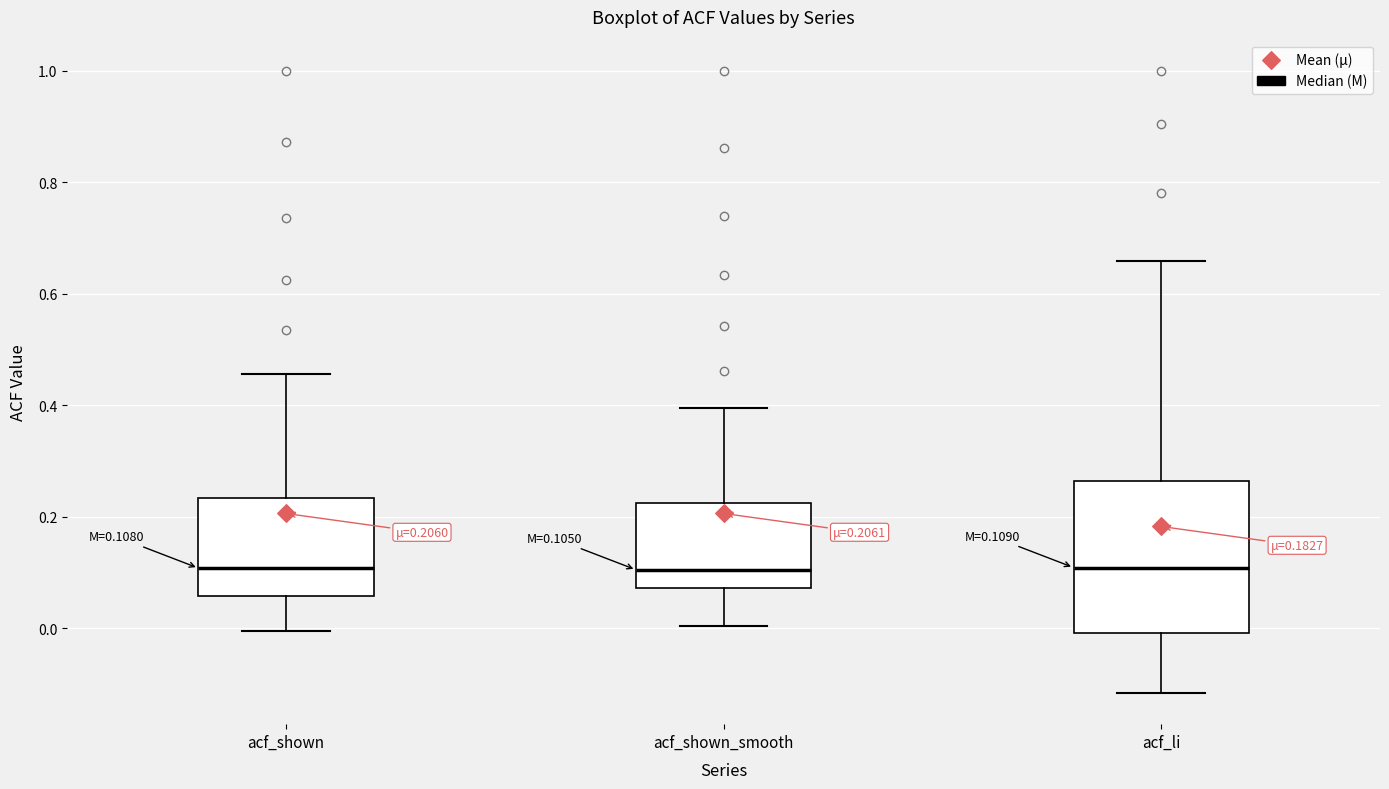

Which box is the tallest, from its lower edge to its upper edge?

acf_li